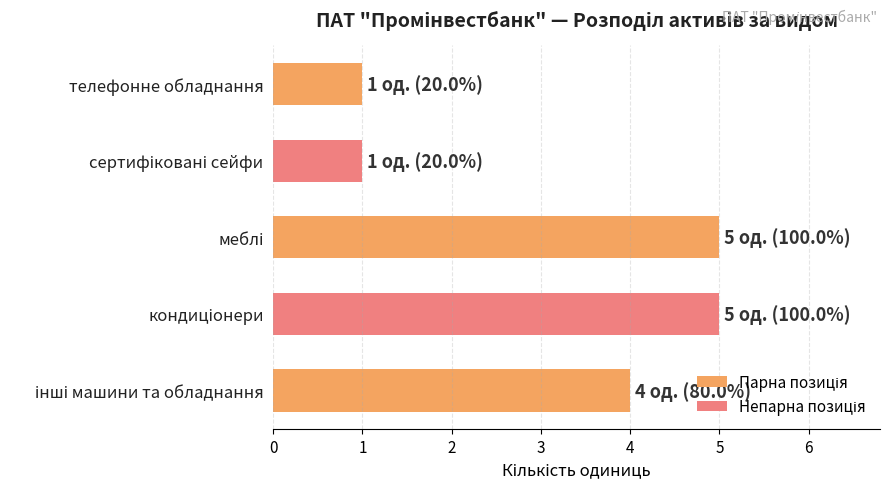

What is the sum of all values?

16